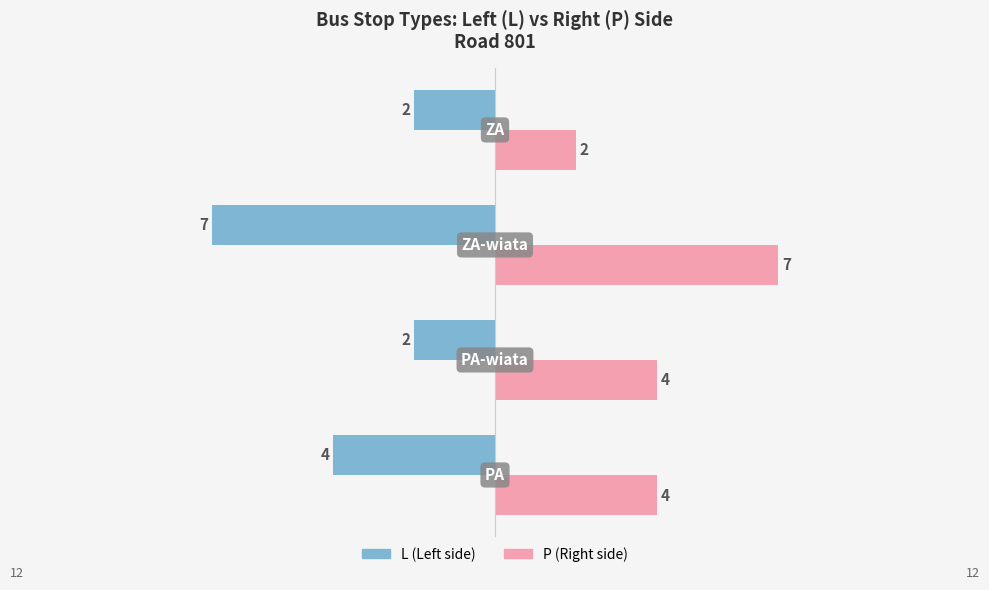

Which series has the largest total across all categories?

P (Right side)